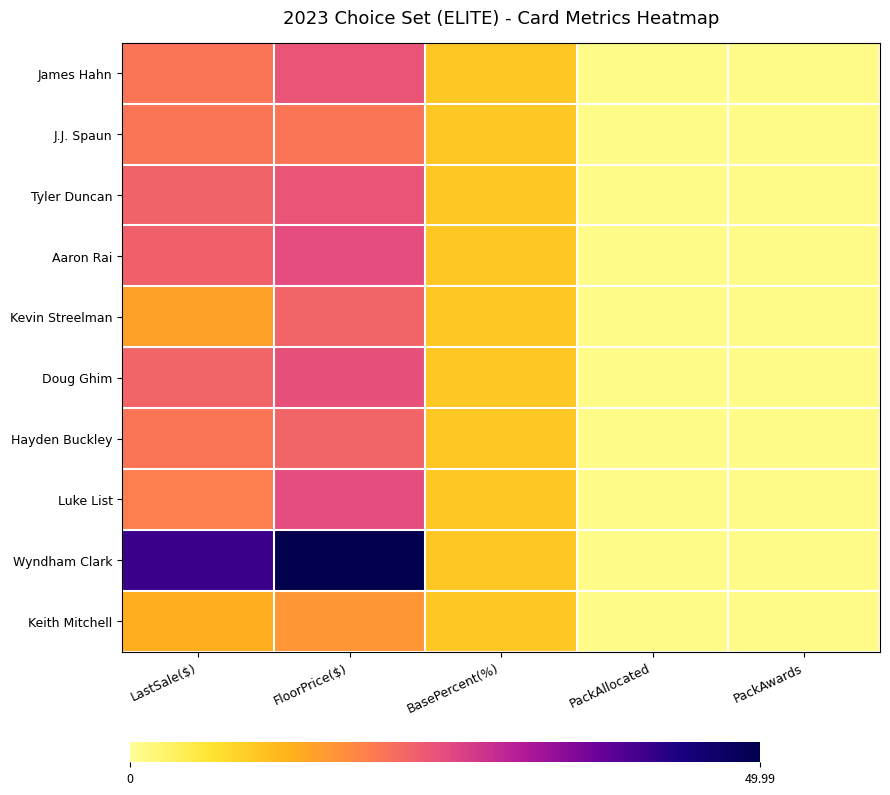

Which series has the largest range (max minus min)?

Wyndham Clark